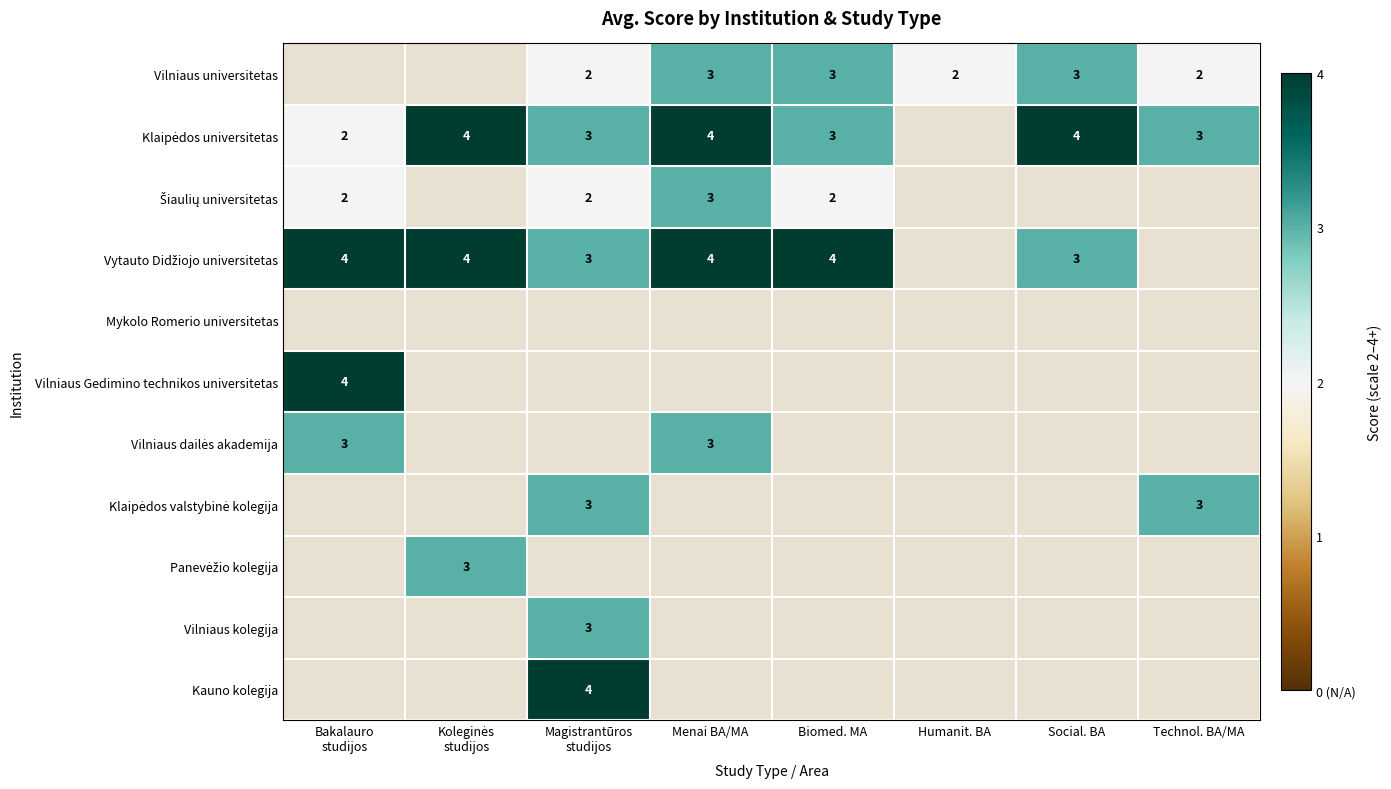

Is it true that Vilniaus universitetas equals 4 at Menai BA/MA?

False